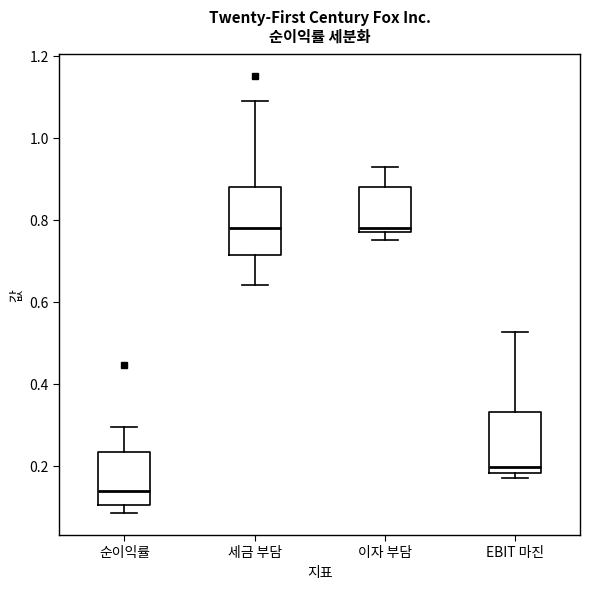

Reading left to right, read every box against the y-axis: the position of its median line, the range the box covers, and the ends of its whiskers. The values are not printed on the chart, so give them approximately, as read against the axis.

순이익률: median 0.14, box 0.10 to 0.24, whiskers 0.08 to 0.30
세금 부담: median 0.78, box 0.72 to 0.88, whiskers 0.64 to 1.10
이자 부담: median 0.78 (just above the box's lower edge), box 0.78 to 0.88, whiskers 0.76 to 0.94
EBIT 마진: median 0.20, box 0.18 to 0.34, whiskers 0.18 (just below the box's lower edge) to 0.52